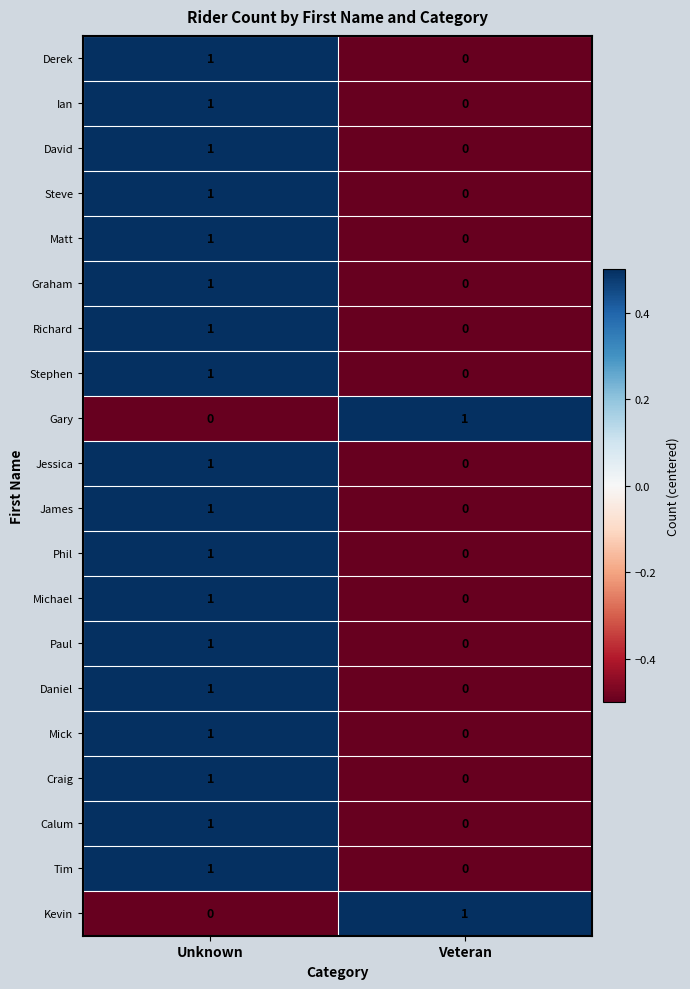

Where is Ian nearest to the value 0?

Veteran